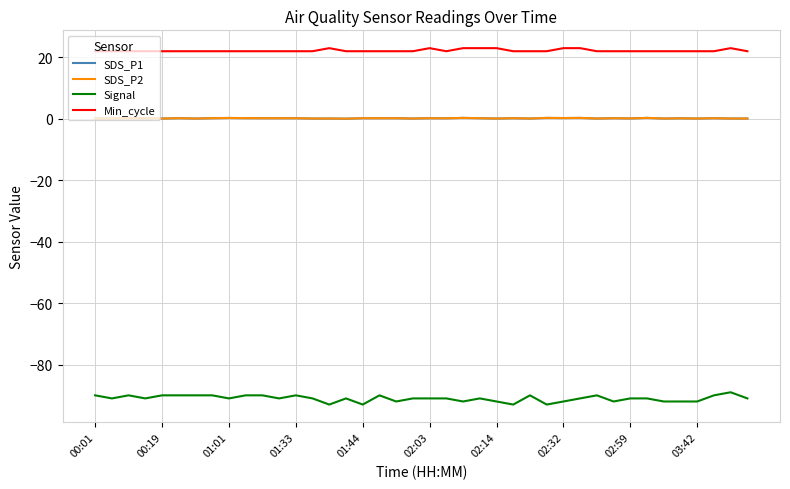

Does the chart display data point markers on the line(s)?

No